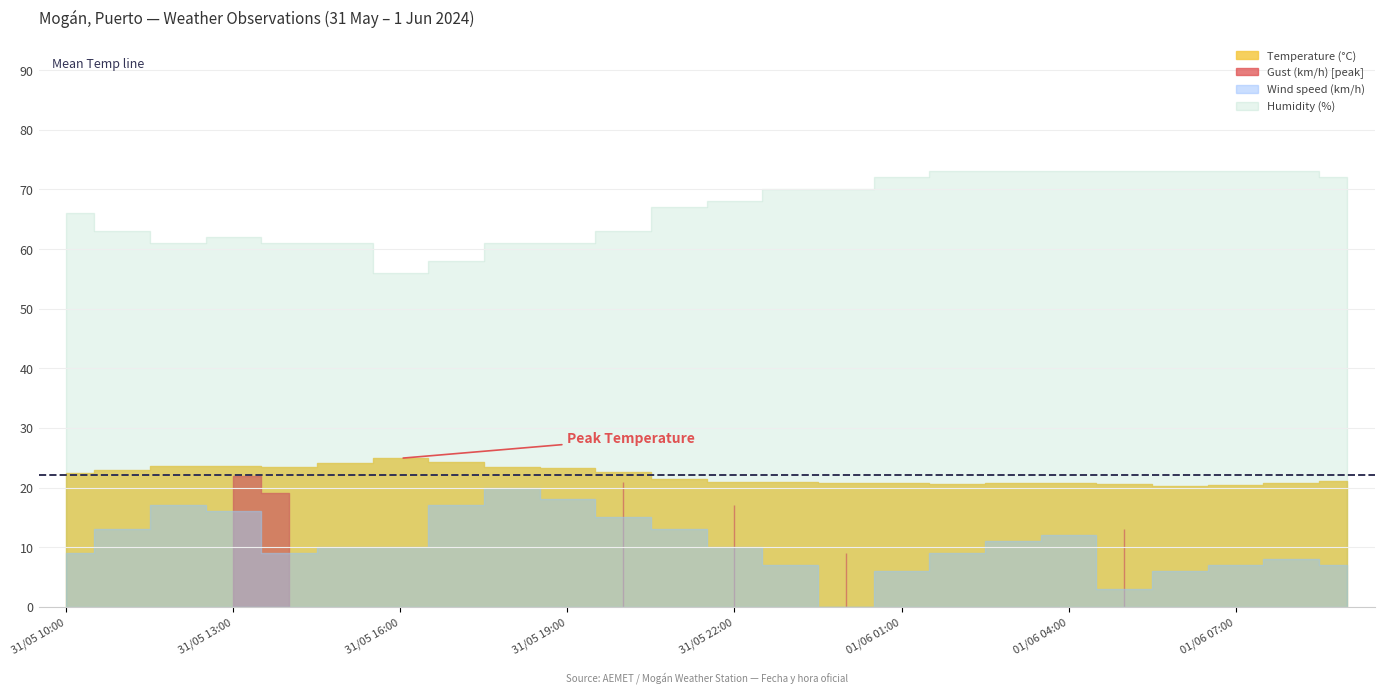

True or false: Humidity (%) and Temperature (°C) cross at least once.

False